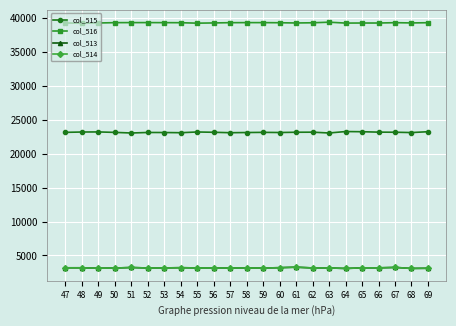

Which series has the largest total across all categories?

col_516